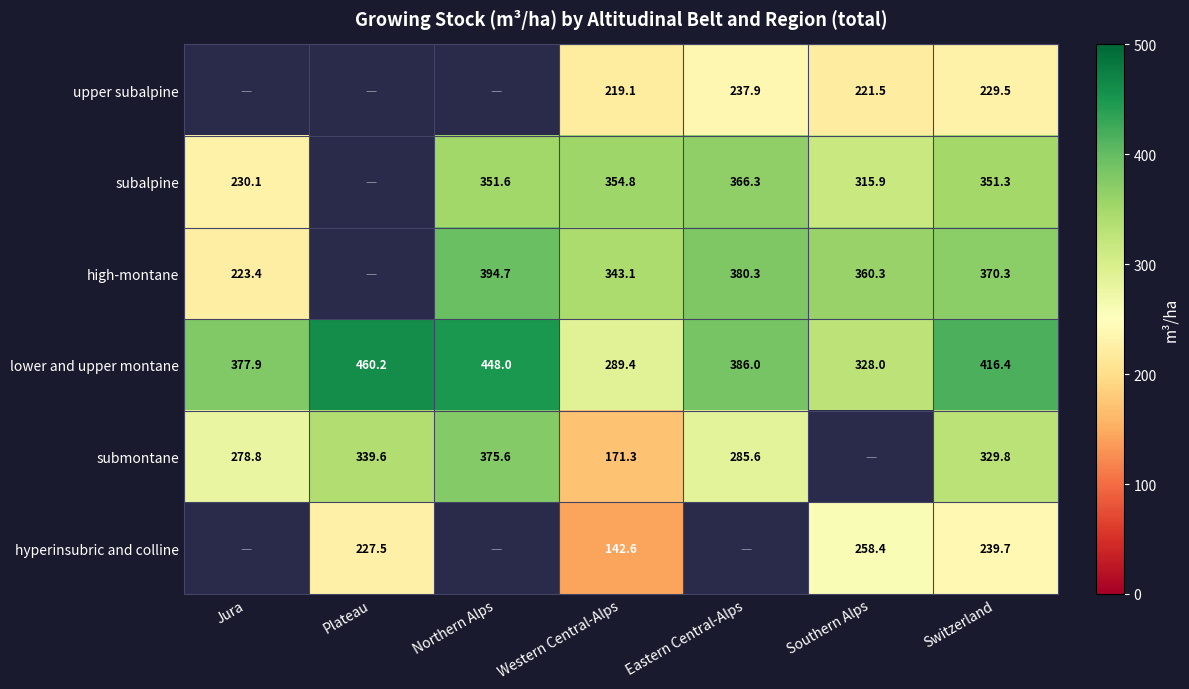

What is the total value across all series at Jura?

1110.2